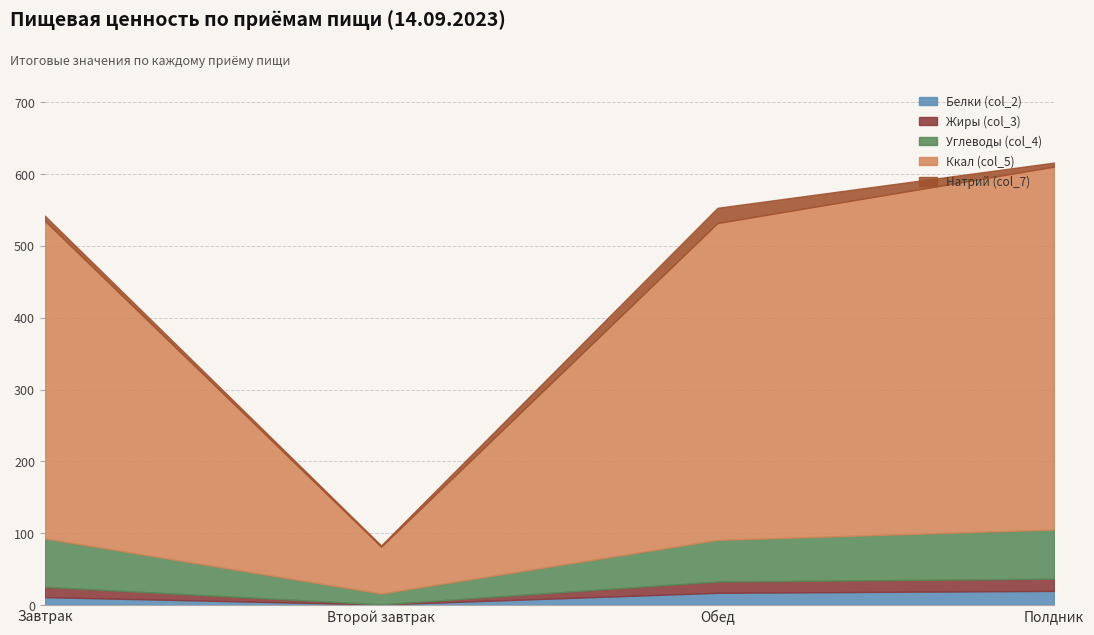

What is the total value across all series at Обед?

552.9